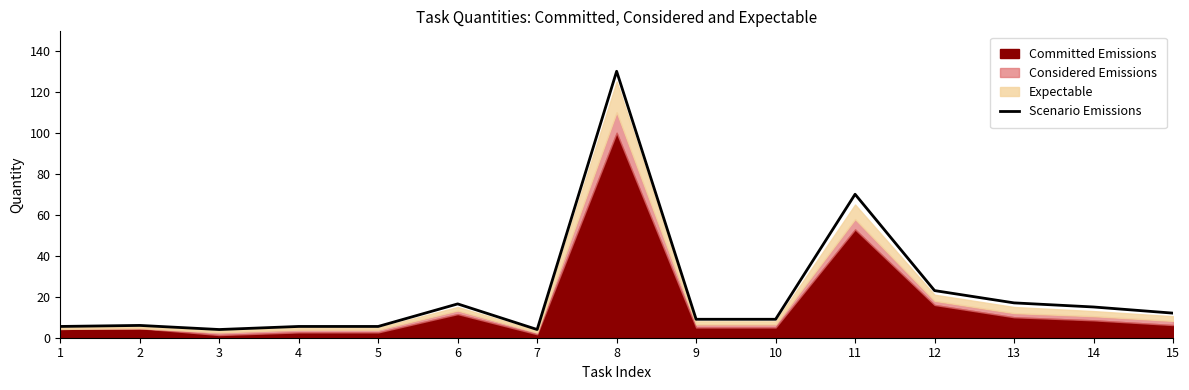

Where is the first local minimum?

3